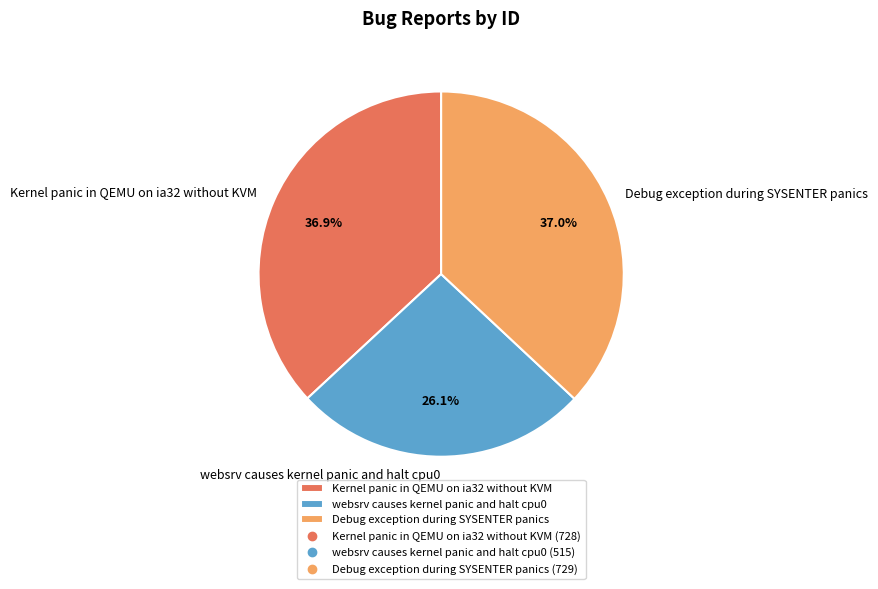

What is the ratio of the value at Kernel panic in QEMU on ia32 without KVM to the value at Debug exception during SYSENTER panics?

1.0